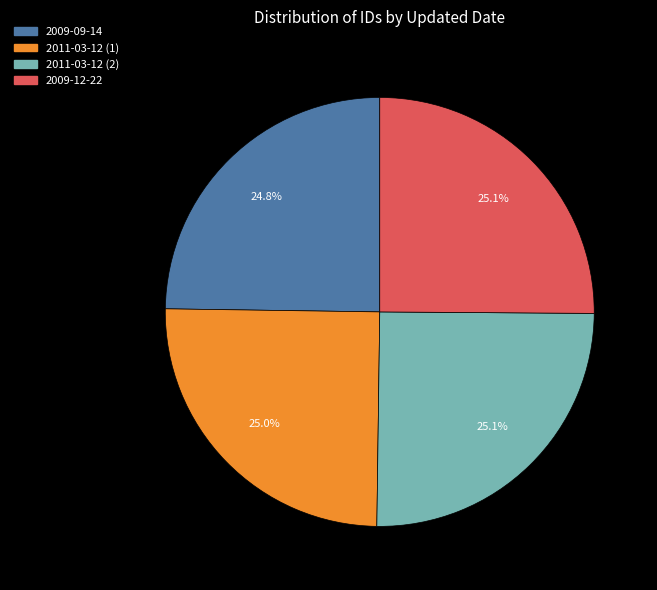

Combined, what portion of the pie is 2011-03-12 (2) and 2011-03-12 (1)?

50.1%